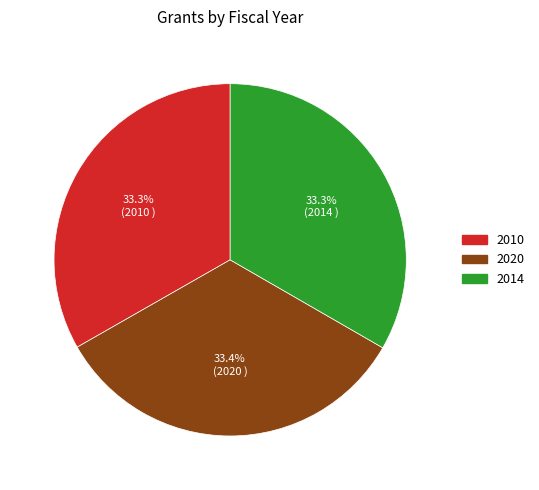

How much of the chart is everything except 2014?

66.7%